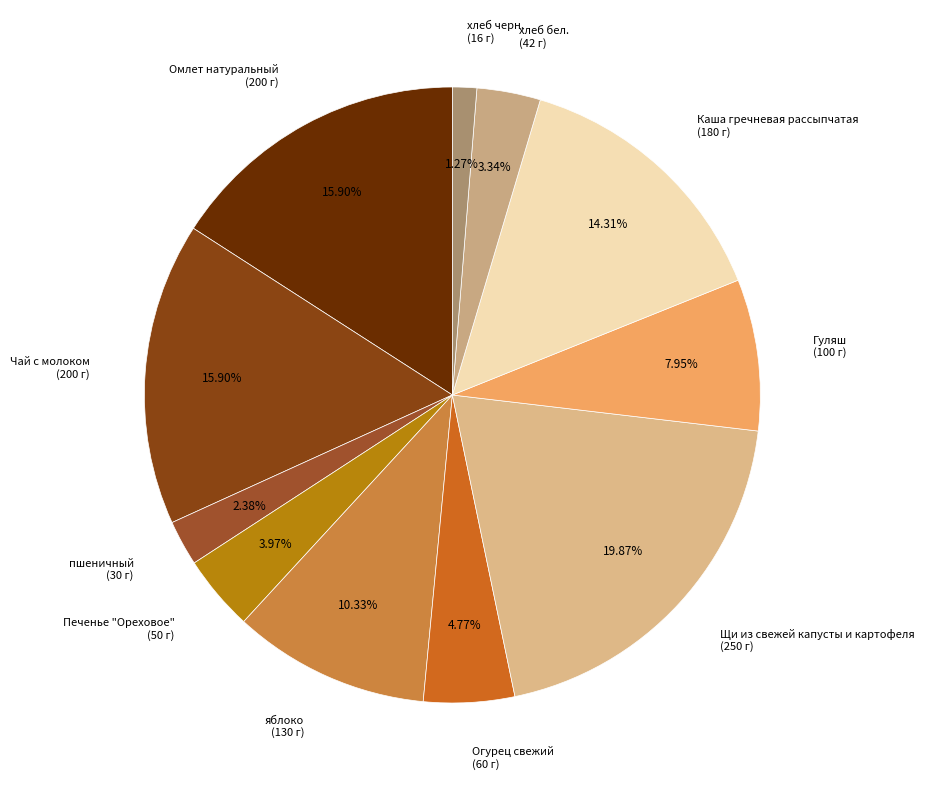

What percentage is the Чай с молоком slice, to the nearest percent?

16%